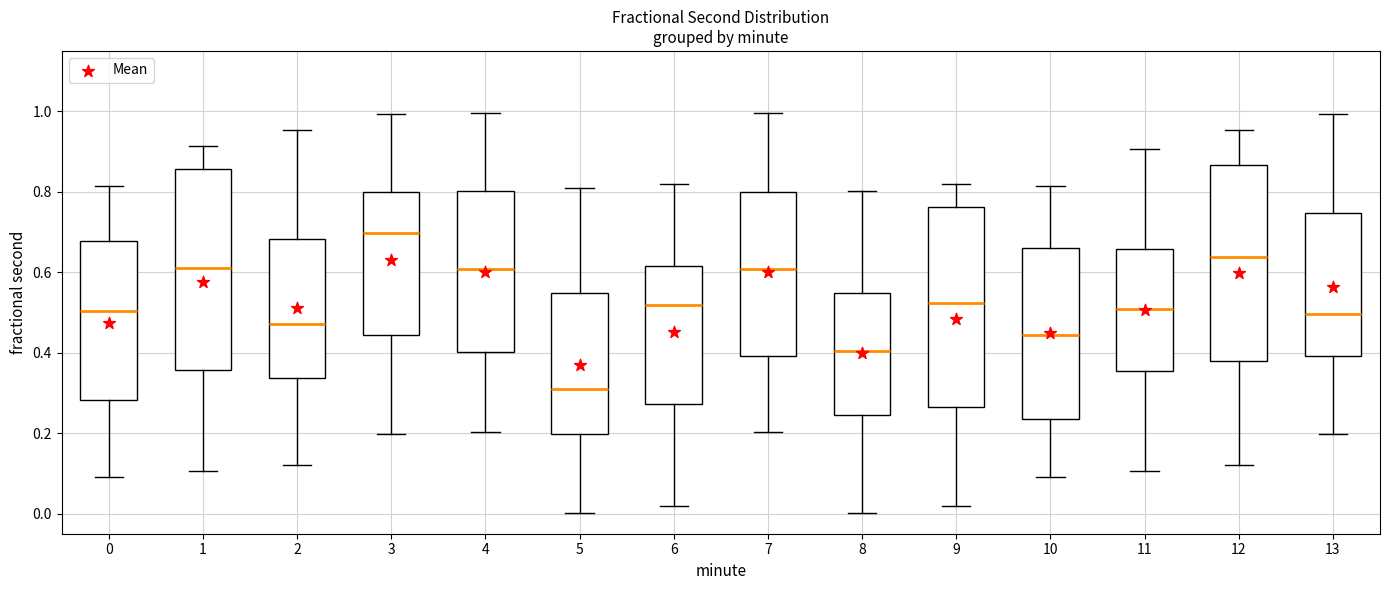

Reading left to right, transcribe this box plot: for each box, give where its median line is, the range the box spans, and where its two whiskers end, as read against the y-axis. The values are not printed on the chart, so give them approximately, as read against the axis.

0: median 0.50, box 0.28 to 0.68, whiskers 0.10 to 0.82
1: median 0.60, box 0.36 to 0.86, whiskers 0.10 to 0.92
2: median 0.48, box 0.34 to 0.68, whiskers 0.12 to 0.96
3: median 0.70, box 0.44 to 0.80, whiskers 0.20 to 1.00
4: median 0.60, box 0.40 to 0.80, whiskers 0.20 to 1.00
5: median 0.30, box 0.20 to 0.54, whiskers 0.00 to 0.82
6: median 0.52, box 0.28 to 0.62, whiskers 0.02 to 0.82
7: median 0.60, box 0.40 to 0.80, whiskers 0.20 to 1.00
8: median 0.40, box 0.24 to 0.54, whiskers 0.00 to 0.80
9: median 0.52, box 0.26 to 0.76, whiskers 0.02 to 0.82
10: median 0.44, box 0.24 to 0.66, whiskers 0.10 to 0.82
11: median 0.50, box 0.36 to 0.66, whiskers 0.10 to 0.90
12: median 0.64, box 0.38 to 0.86, whiskers 0.12 to 0.96
13: median 0.50, box 0.40 to 0.74, whiskers 0.20 to 1.00